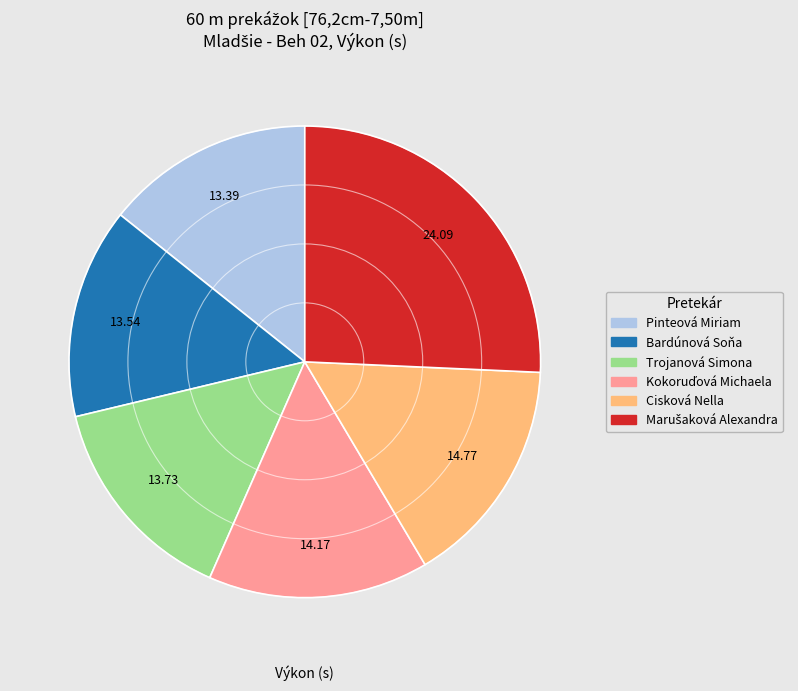

Combined, do Bardúnová Soňa and Trojanová Simona account for over 50%?

No